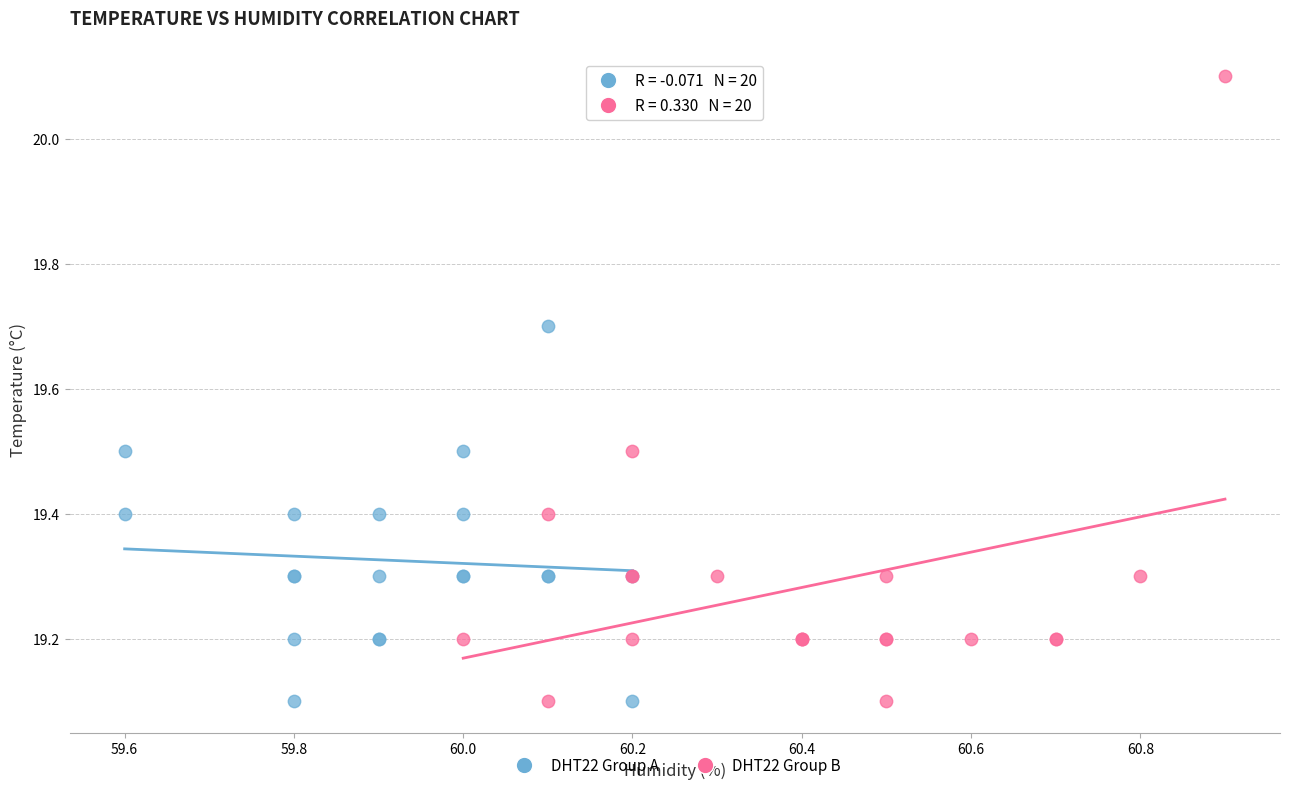

Which series has the largest Y range (max minus min)?

DHT22 Group B